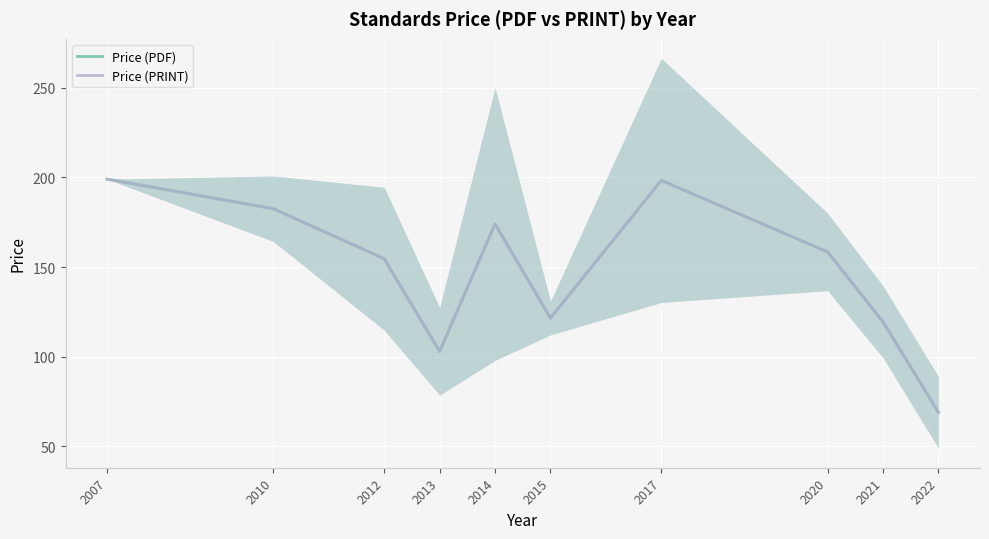

True or false: Price (PRINT) and Price (PDF) intersect in this chart.

False